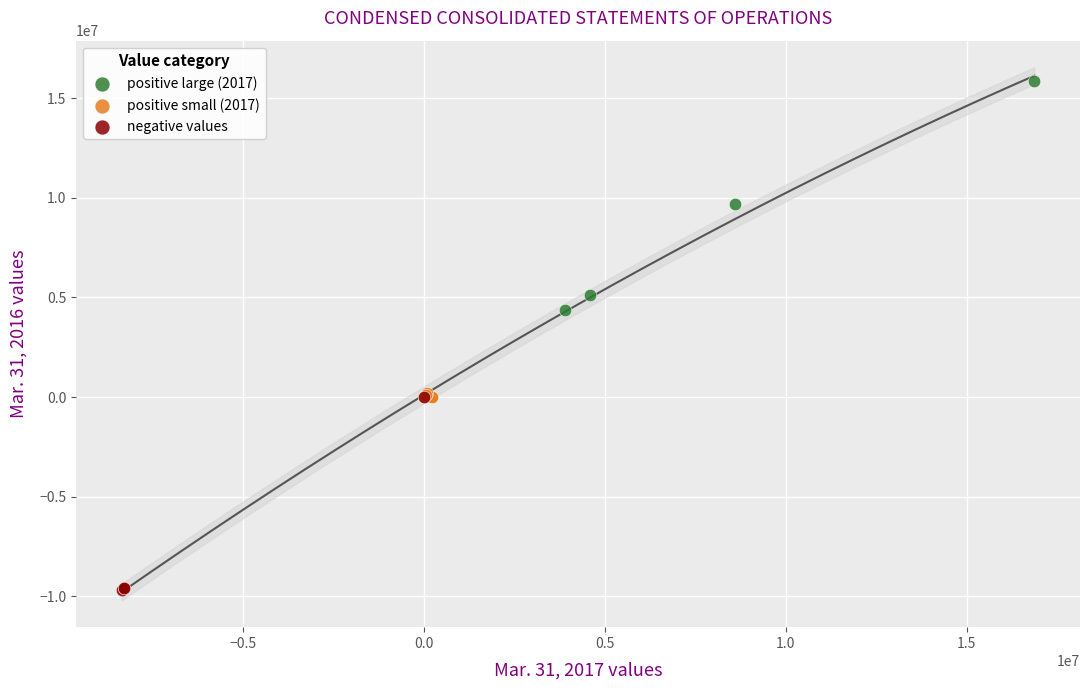

Which series contains the lowest Y value?

negative values